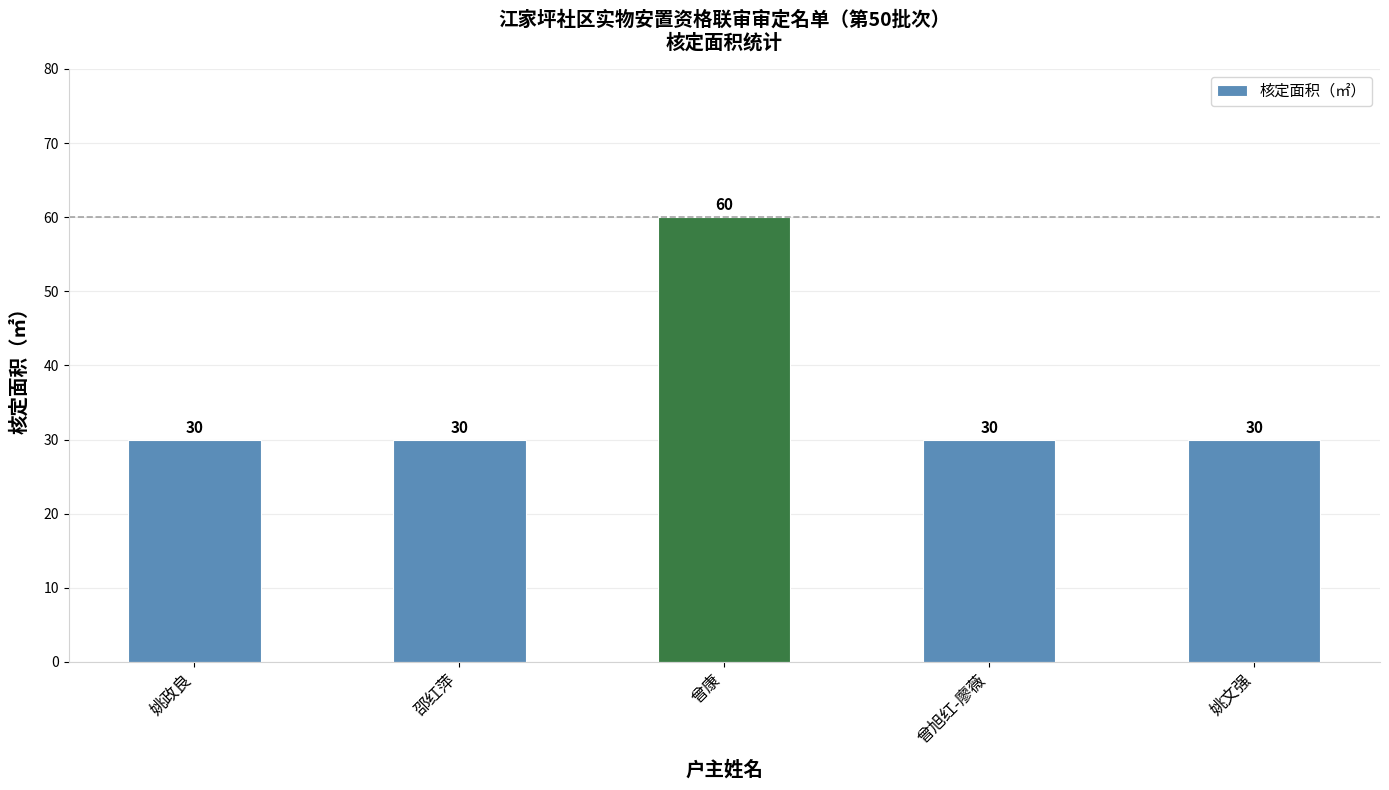

Are the bars grouped side by side (vs. stacked)?

No